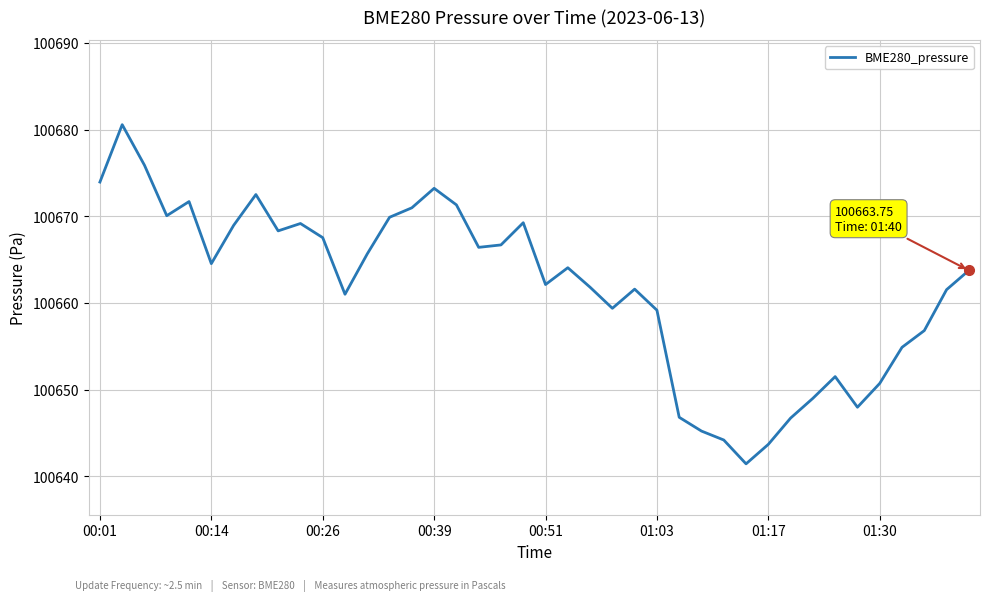

What is the smallest value displayed?

100641.4